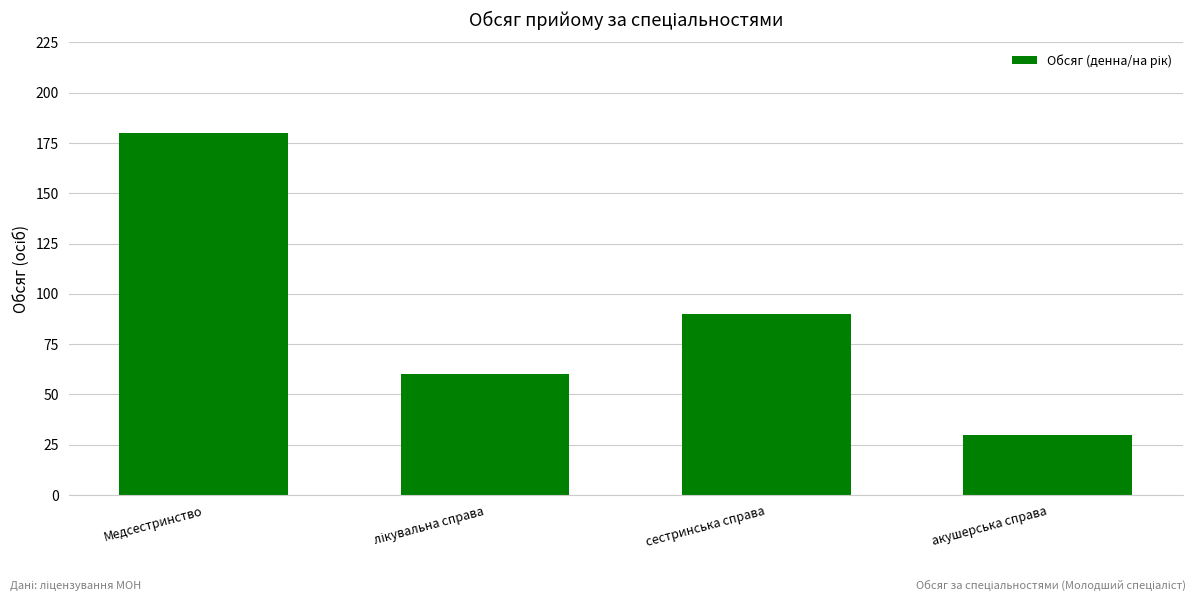

What is the sum of the values at Медсестринство and акушерська справа?

210